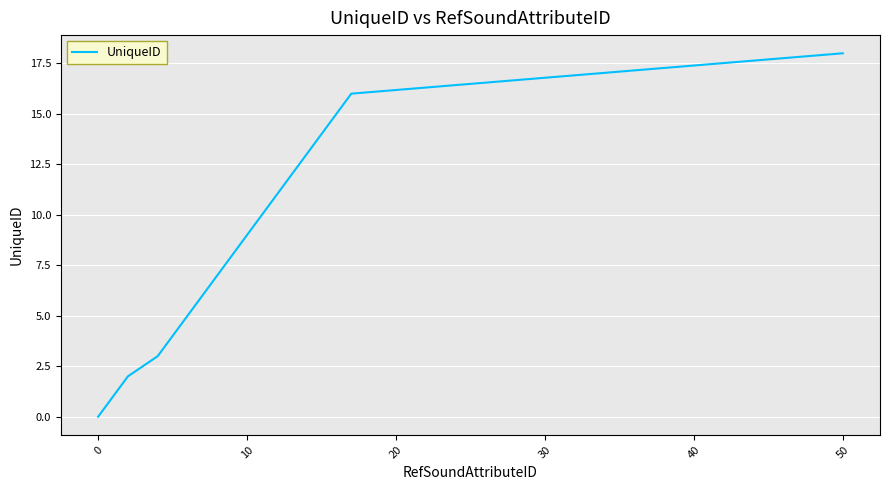

What is the greatest value displayed?

18